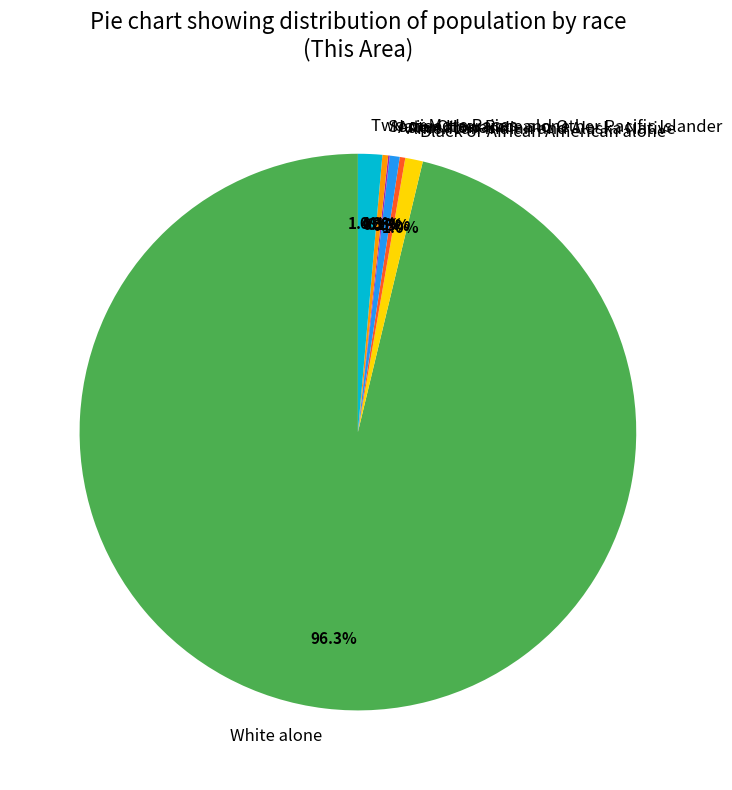

What percentage is the White alone slice, to the nearest percent?

96%